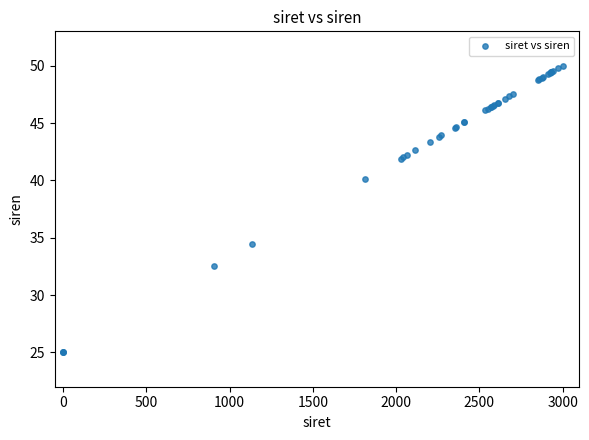

What Y value in the scatter plot is closest to 37?

34.4